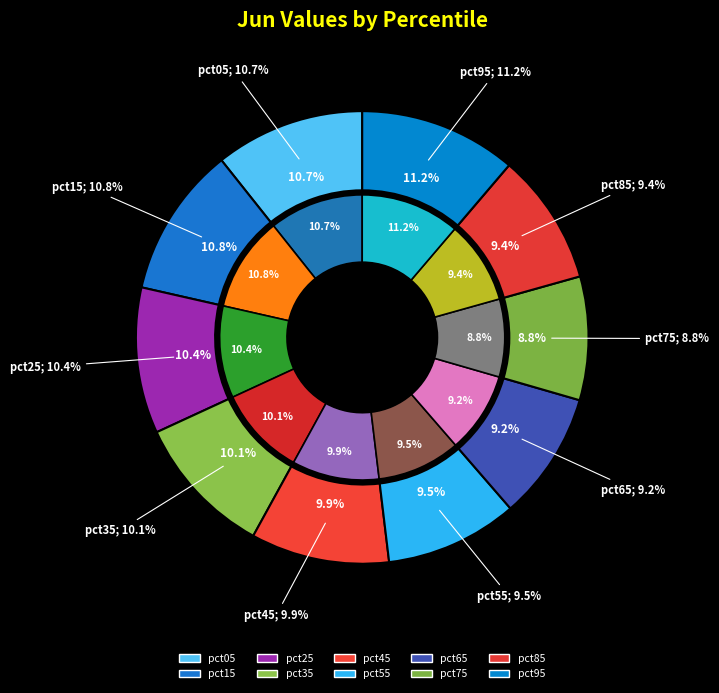

Is there any slice that represents more than half of the pie?

No